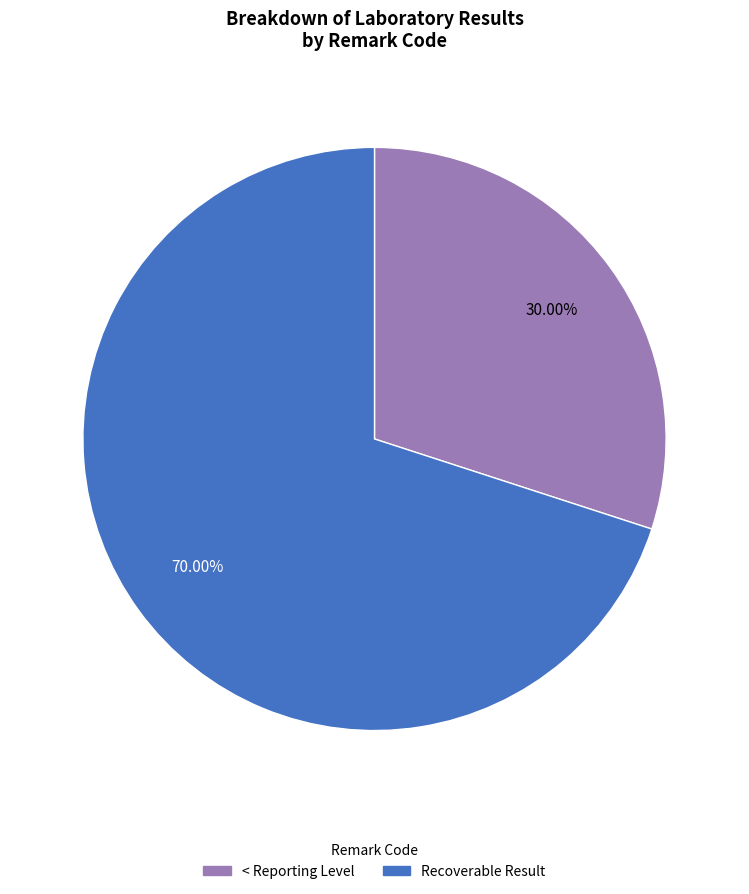

Do Recoverable Result and < Reporting Level together represent more than half of the pie?

Yes